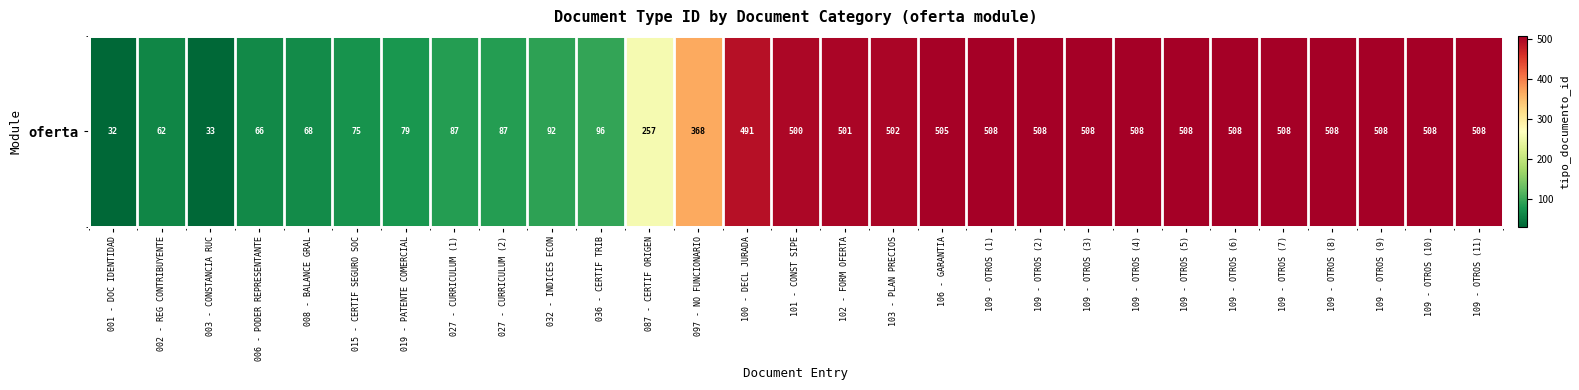

At which label does the data first exceed 500?

102 - FORM OFERTA